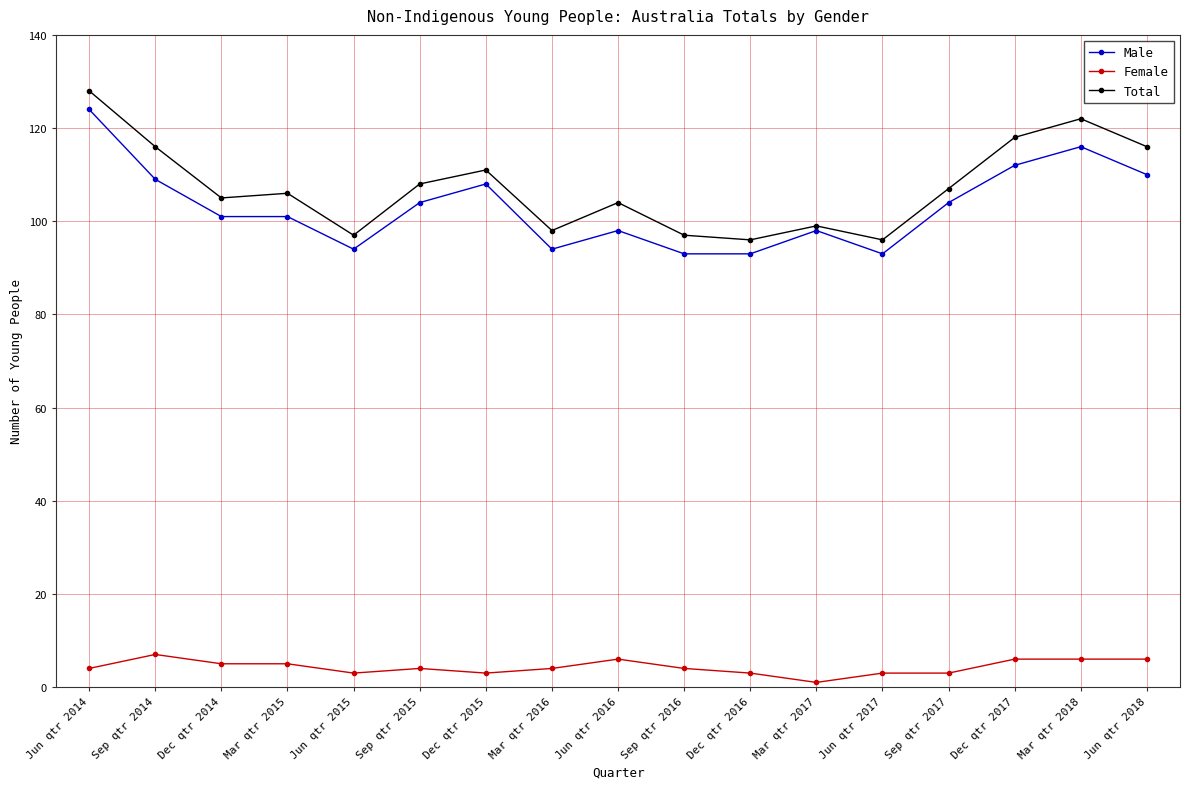

What are all the series names shown in the legend?

Male, Female, Total